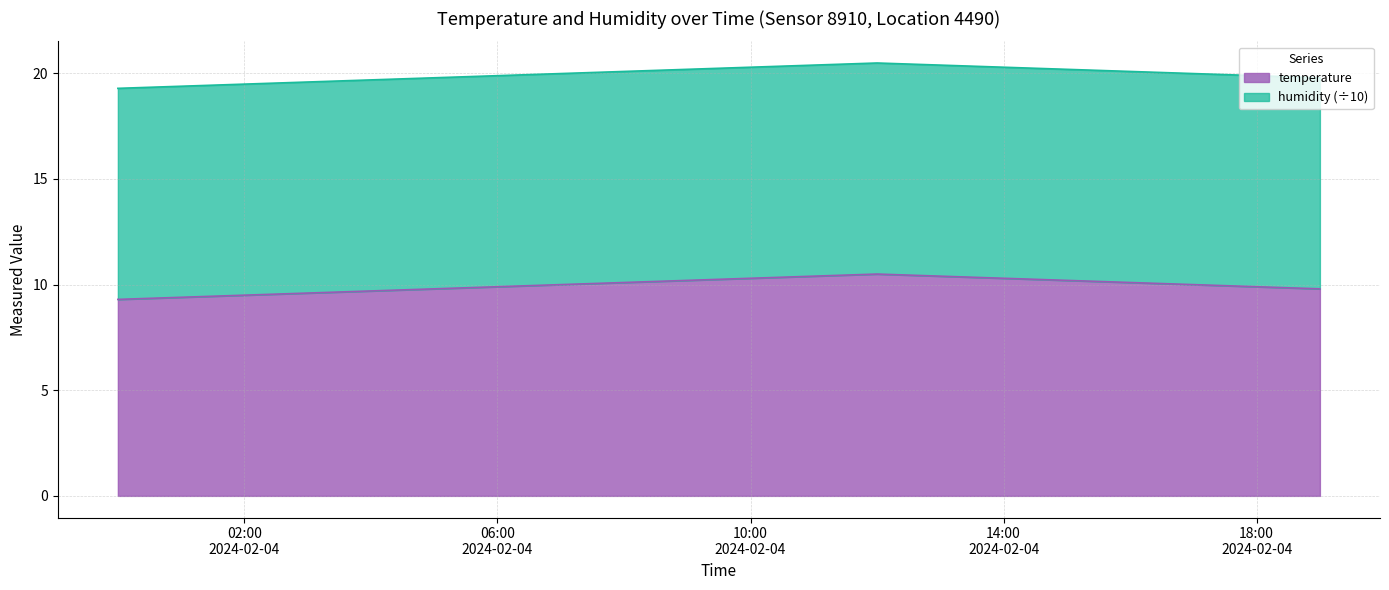

At which category does the chart reach its minimum across all series?

2024-02-04 00:00